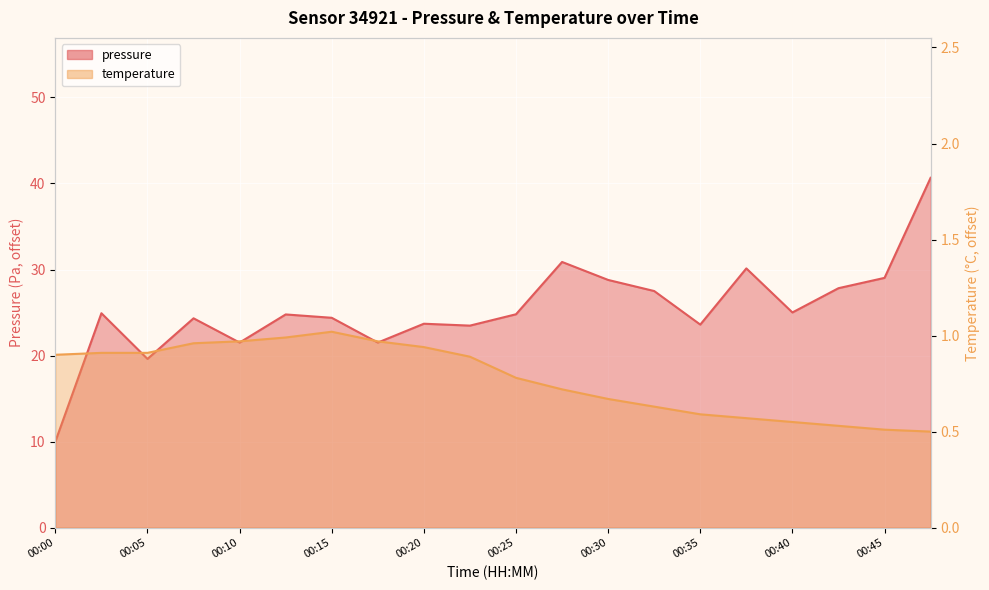

Reading left to right, extract all data points from this chart.

pressure: 00:00=10.0	00:03=24.9	00:05=19.6	00:08=24.3	00:10=21.5	00:13=24.8	00:15=24.4	00:18=21.5	00:20=23.7	00:23=23.5	00:25=24.8	00:28=30.9	00:30=28.8	00:32=27.5	00:35=23.6	00:37=30.1	00:40=25.0	00:42=27.8	00:45=29.0	00:47=40.7
temperature: 00:00=0.9	00:03=0.9	00:05=0.9	00:08=1.0	00:10=1.0	00:13=1.0	00:15=1.0	00:18=1.0	00:20=0.9	00:23=0.9	00:25=0.8	00:28=0.7	00:30=0.7	00:32=0.6	00:35=0.6	00:37=0.6	00:40=0.5	00:42=0.5	00:45=0.5	00:47=0.5